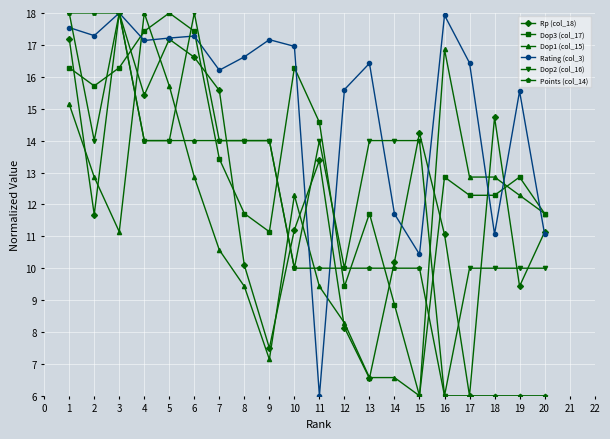

What is the difference between the highest and lowest values at 9?

10.0